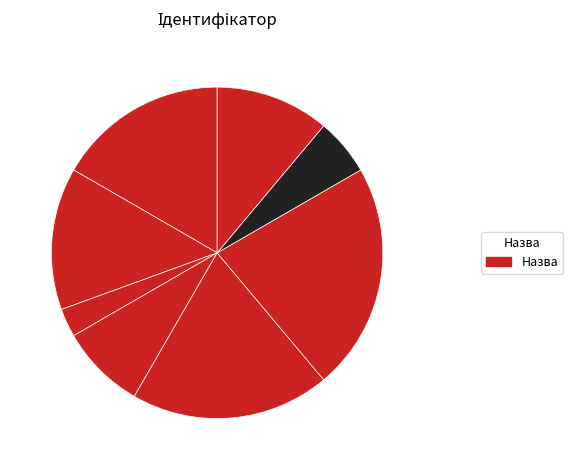

How many segments does this pie chart have?

8